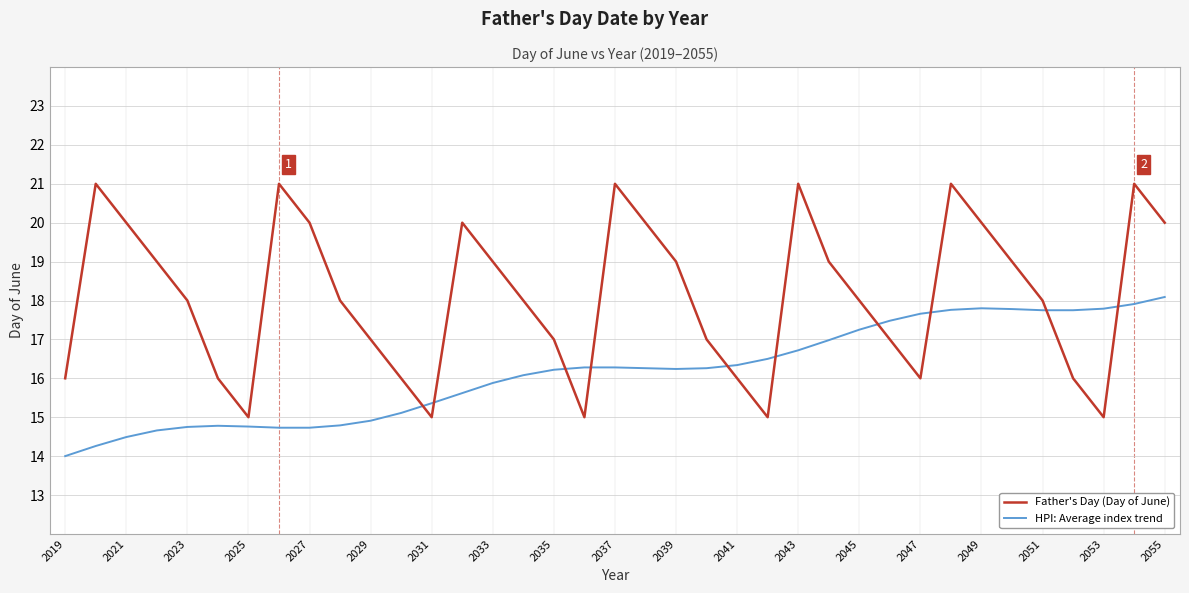

What is the sum of all Father's Day (Day of June) values?

670.0